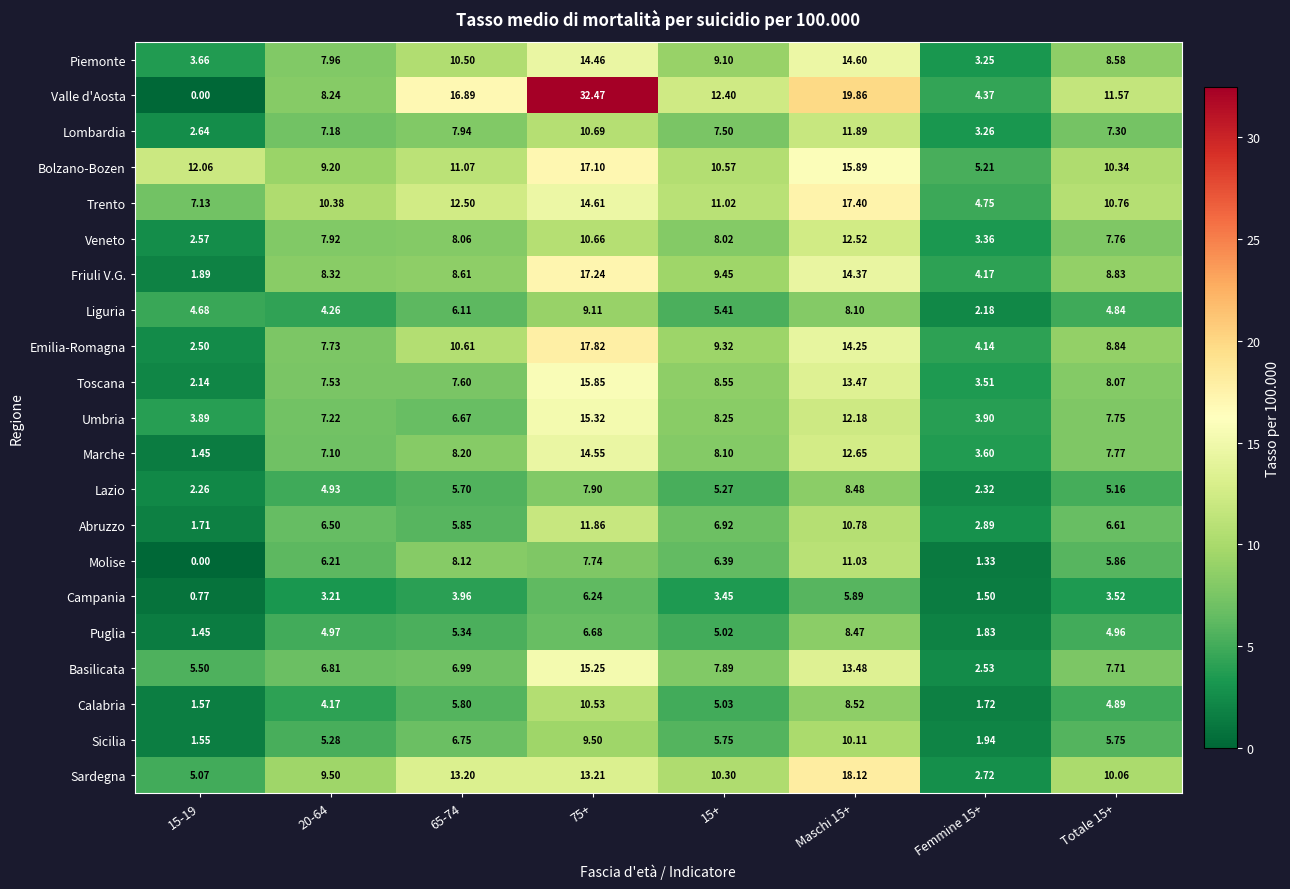

Count the number of data series in this chart.

21